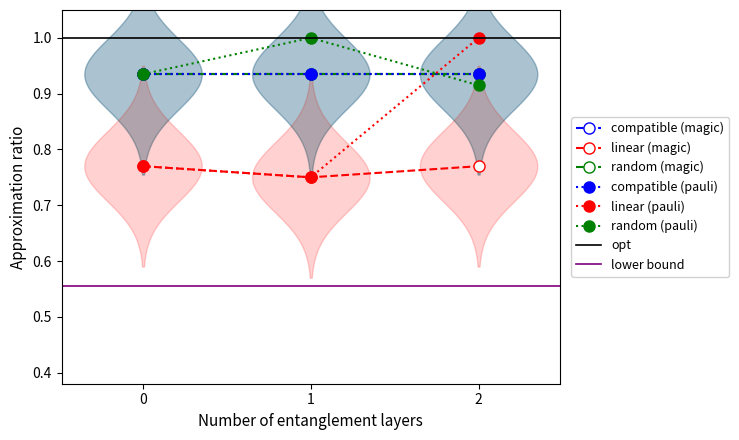

Does the chart have visible grid lines?

No